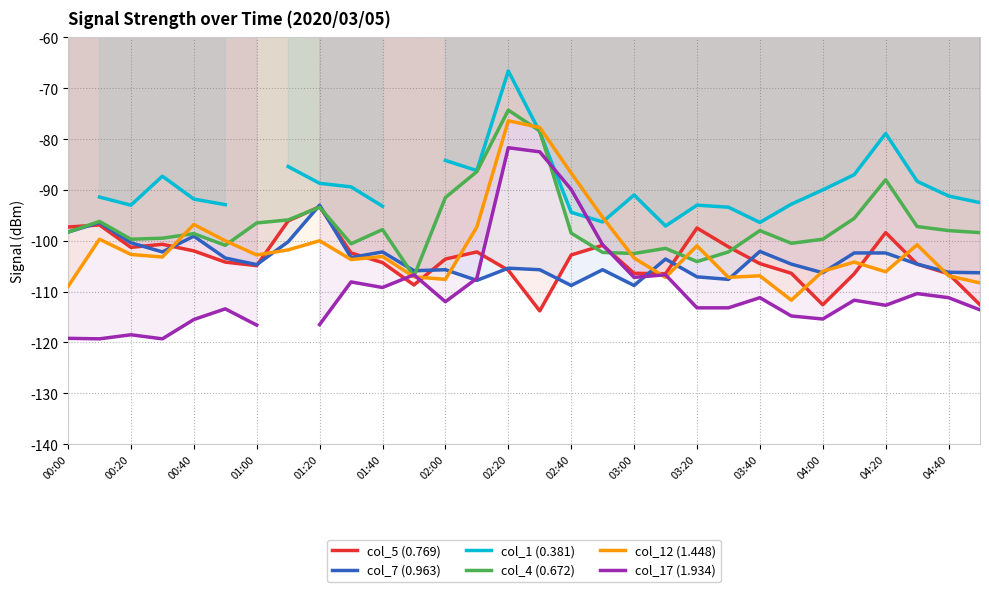

What value does the col_7 (0.963) series have at 03:20?

-107.1